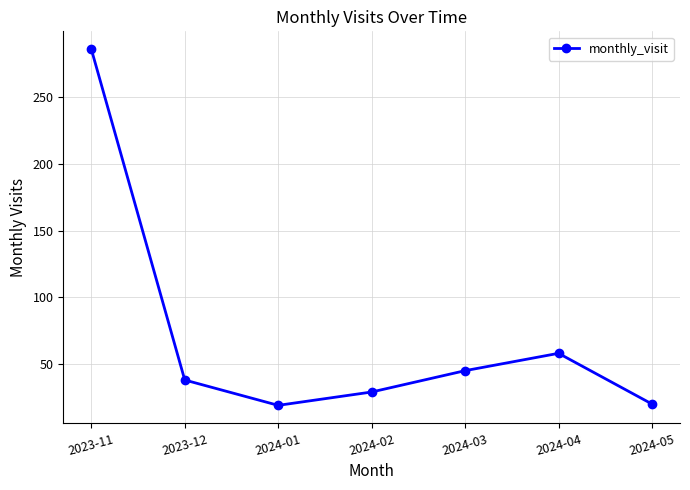

What is the value of the 6th point from the left?

58